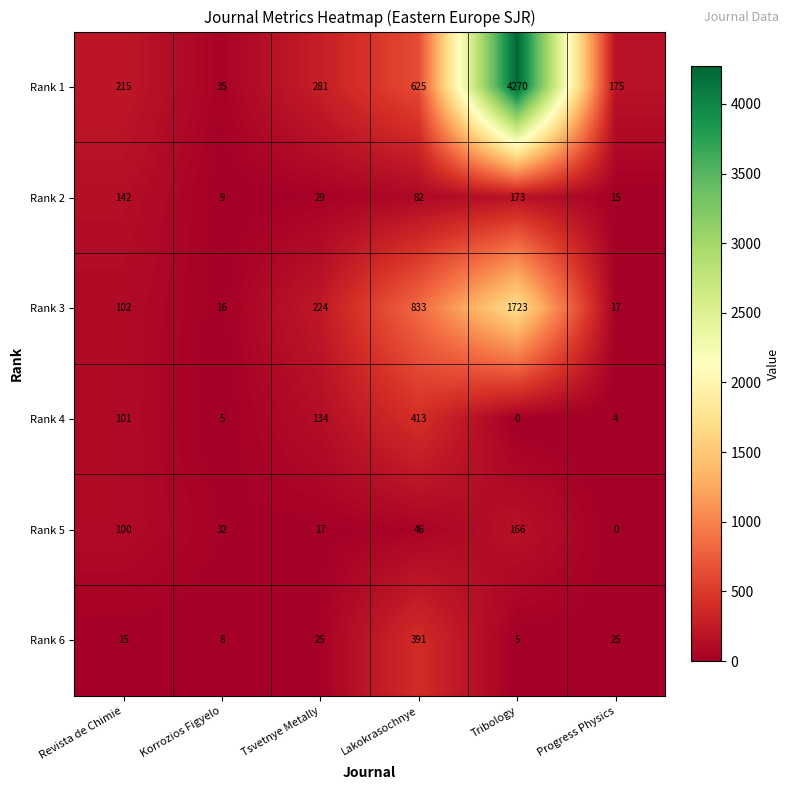

What is the difference between the maximum and second lowest values in the Rank 3 series?

1706